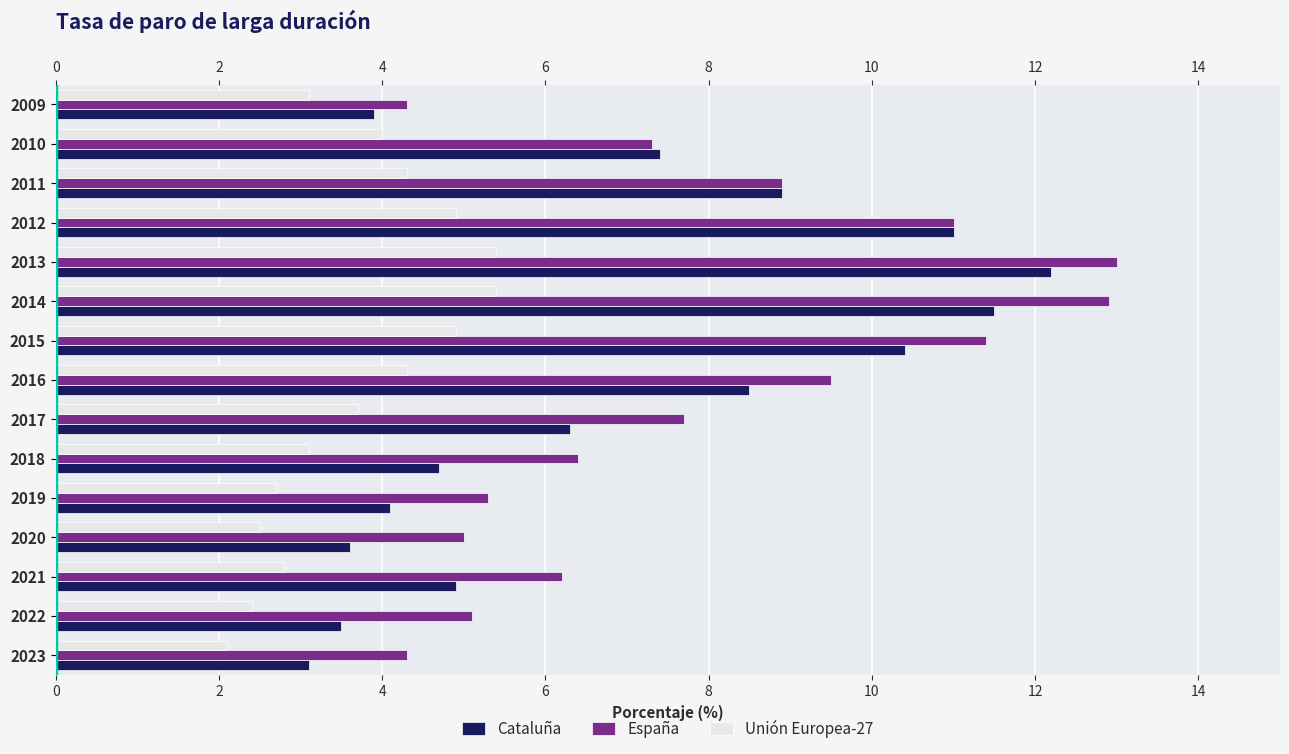

How many data points in Cataluña are less than 6?

7